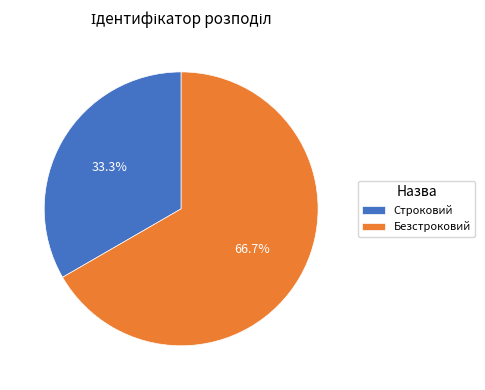

Is there any slice that represents more than half of the pie?

Yes